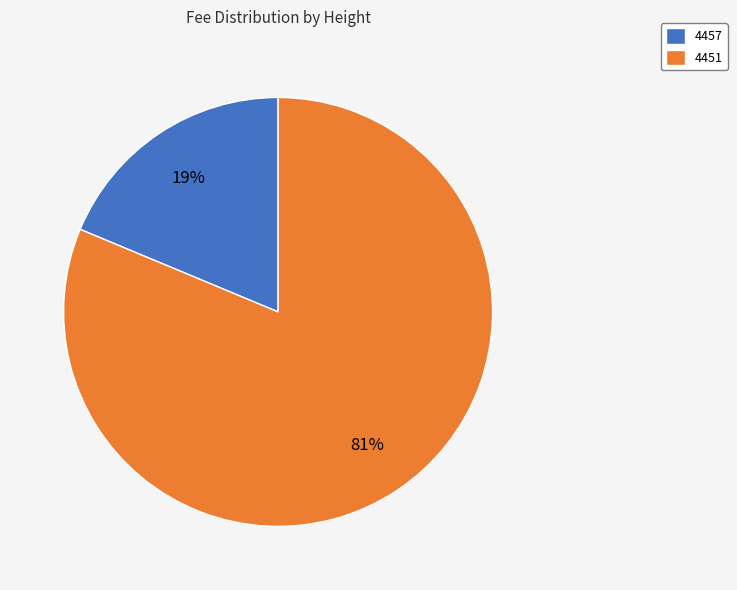

Which slice represents more than half of the pie?

4451